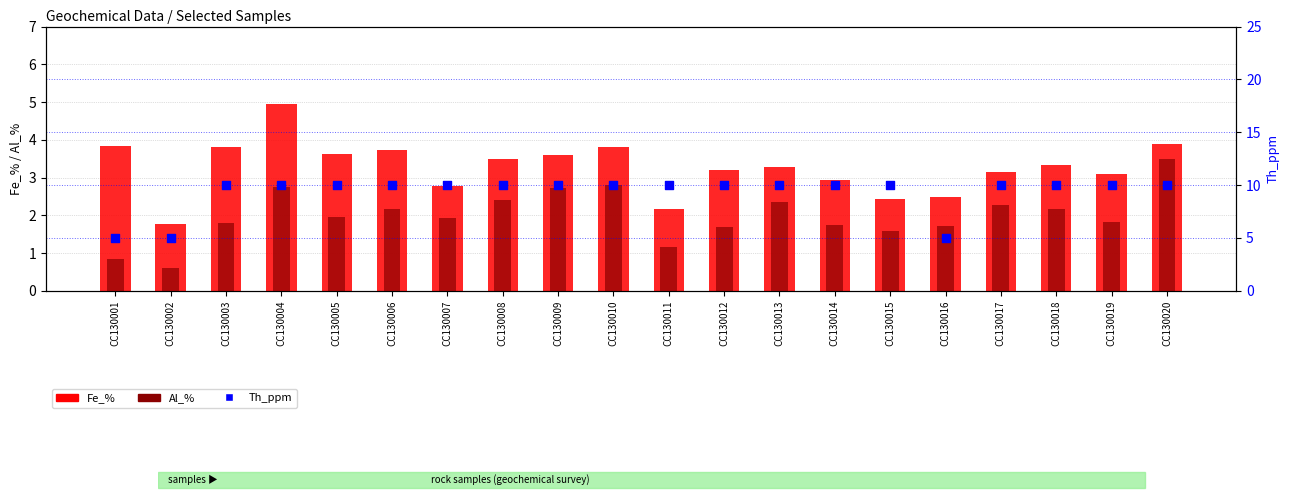

What are all the series names shown in the legend?

Fe_%, Al_%, Th_ppm